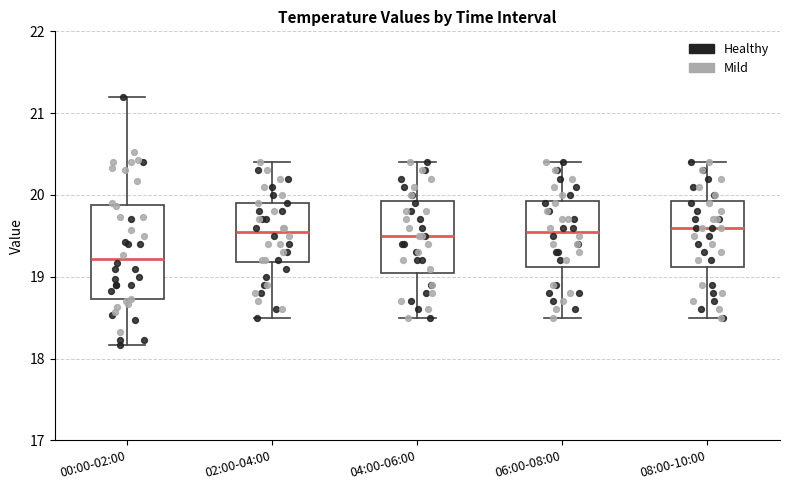

Comparing the boxes themselves (not the whiskers), which one is the tallest?

00:00-02:00